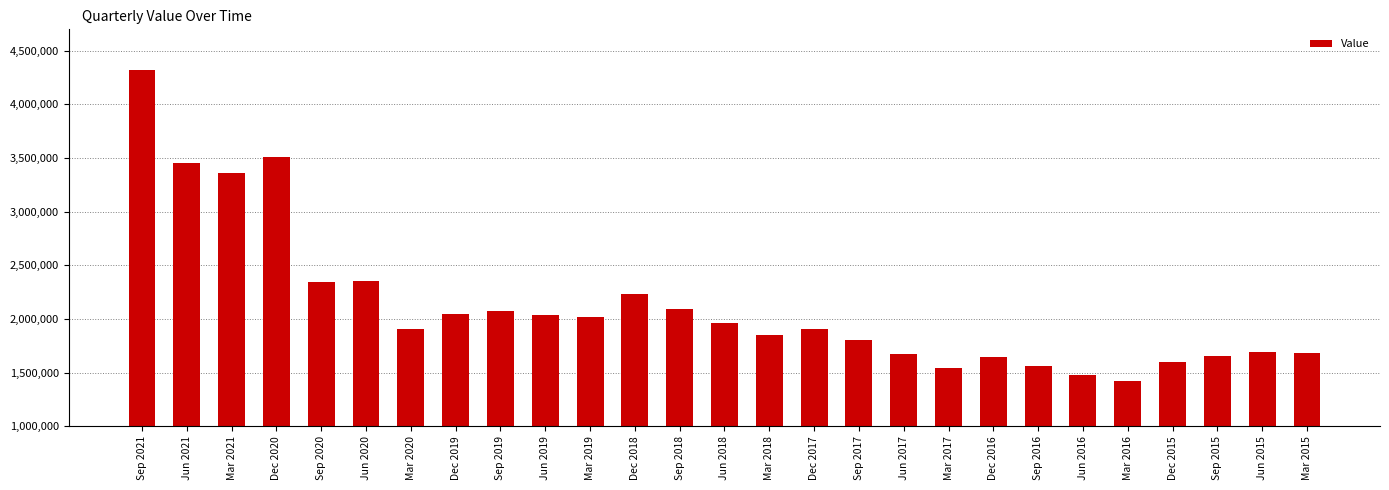

What is the label of the 5th bar from the left?

Sep 2020